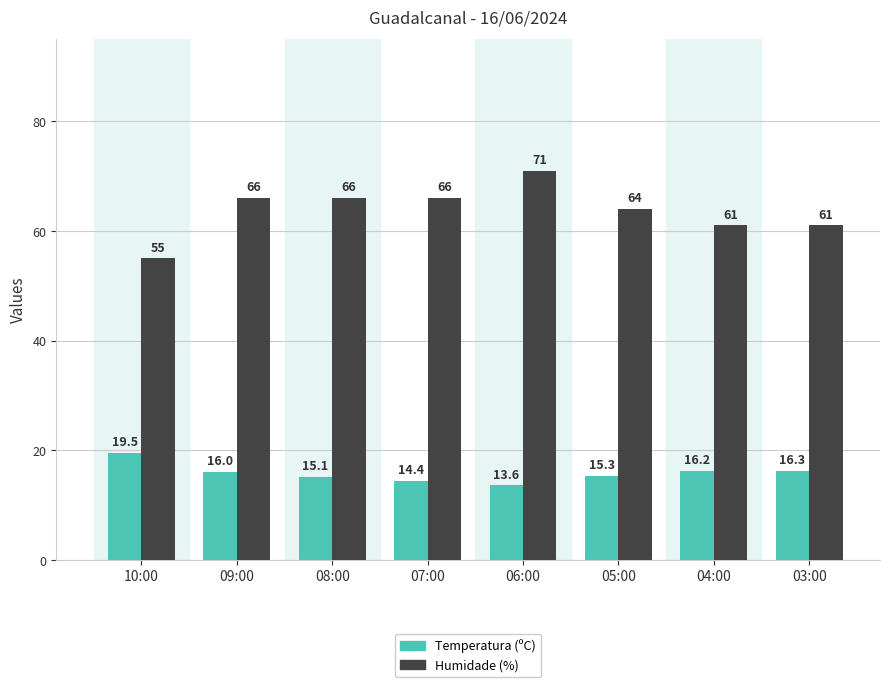

Rank the series by their average value, from lowest to highest.

Temperatura (ºC), Humidade (%)